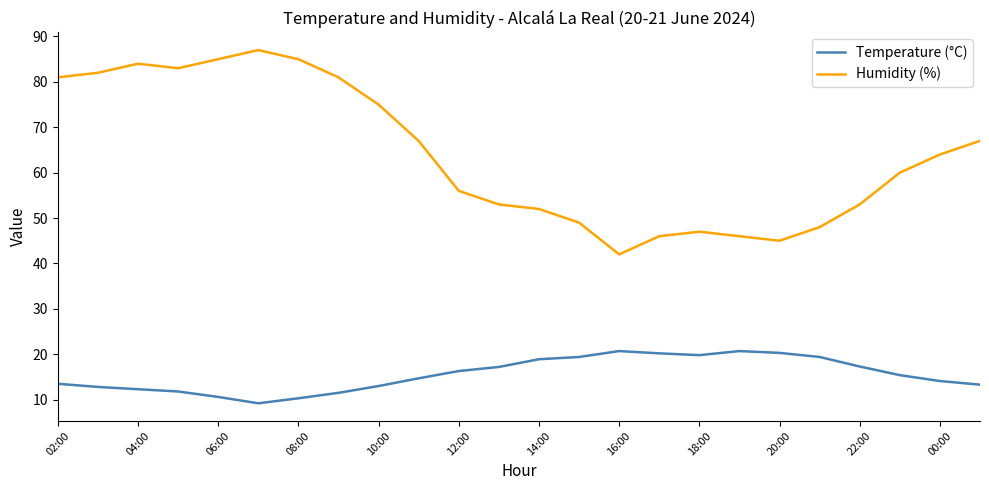

Which series has the widest spread of values?

Humidity (%)